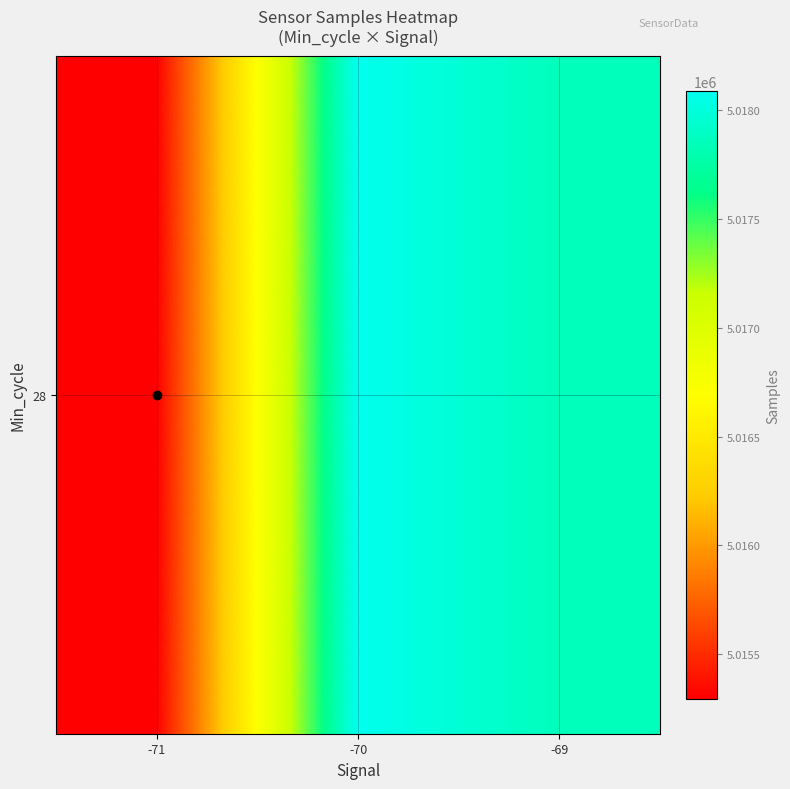

Reading left to right, list all the values displayed in this chart.

-71=5015295.0	-70=5018089.9	-69=5017857.5